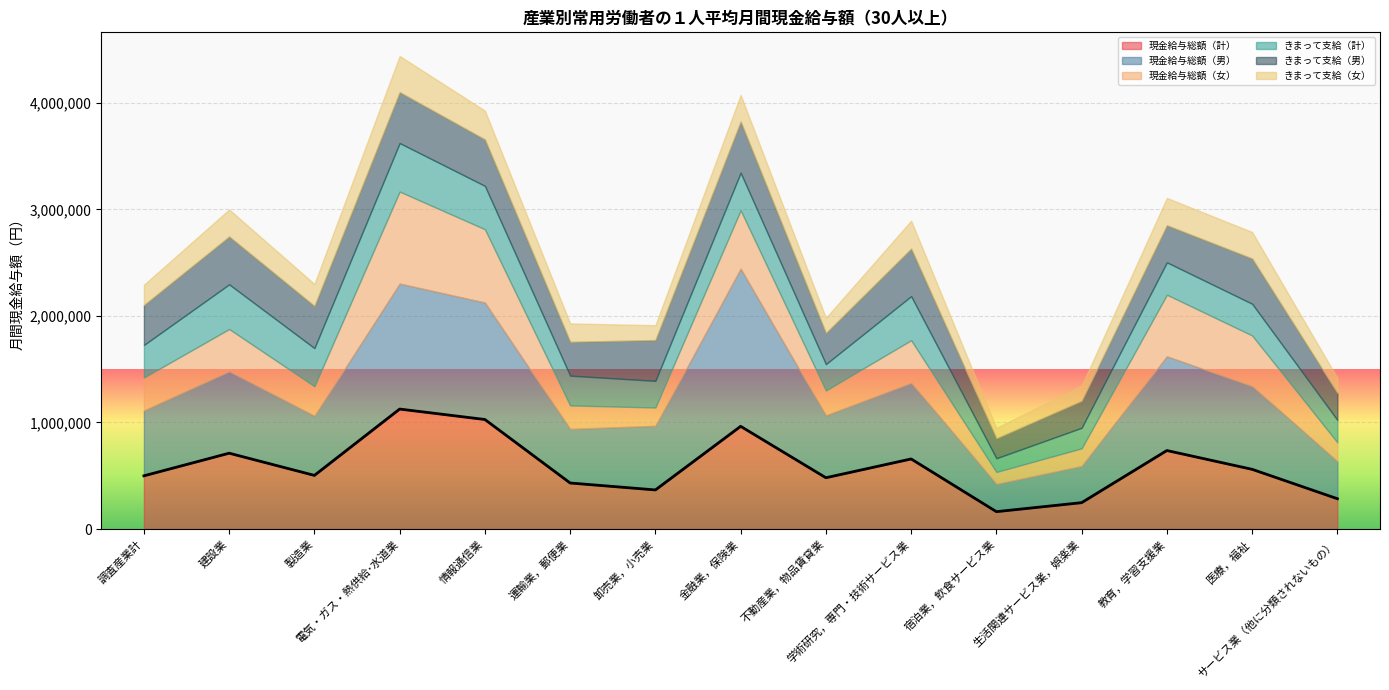

Which series has the largest total across all categories?

現金給与総額（男）